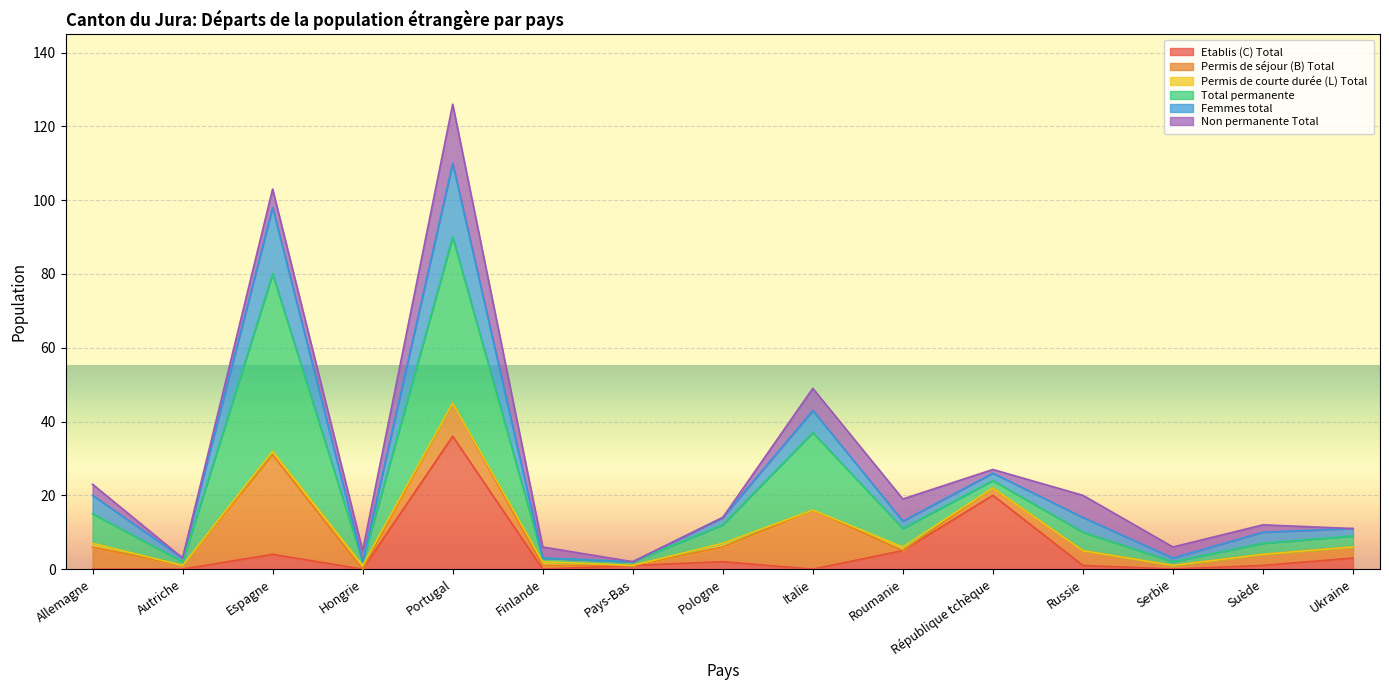

The value of Femmes total at Pays-Bas is 2. True or false?

True